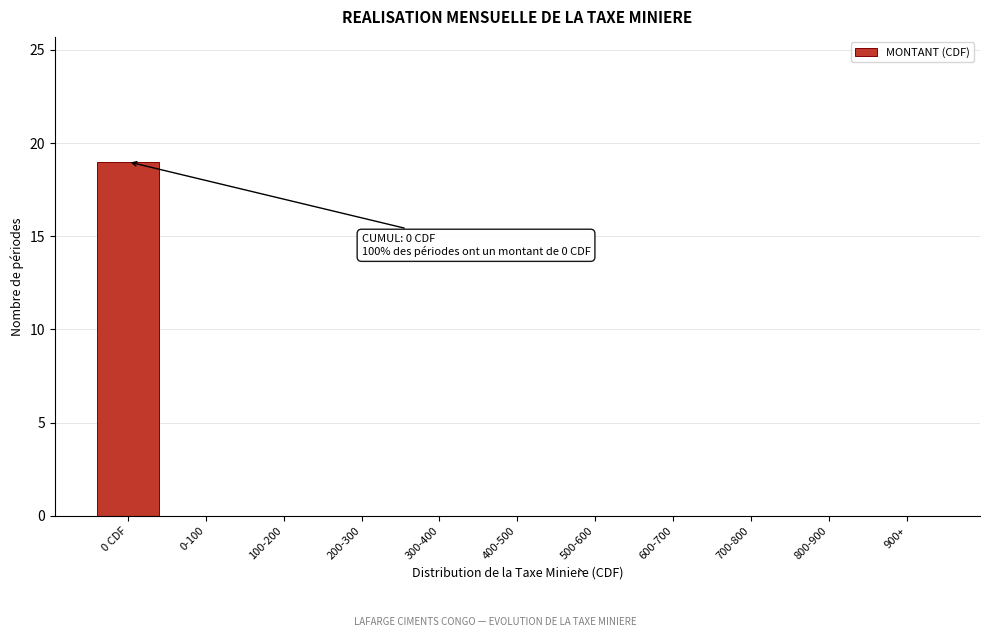

Reading left to right, transcribe all the data shown in this chart.

0 CDF=19	0-100=0	100-200=0	200-300=0	300-400=0	400-500=0	500-600=0	600-700=0	700-800=0	800-900=0	900+=0